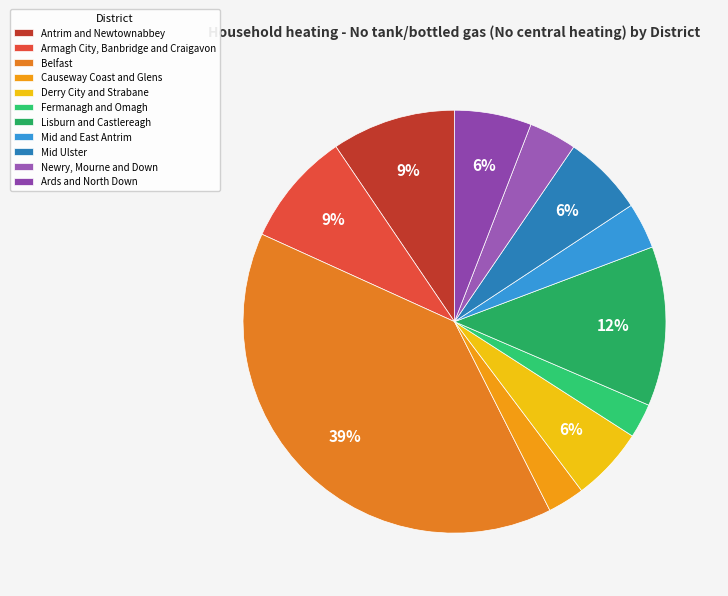

How many segments does this pie chart have?

11